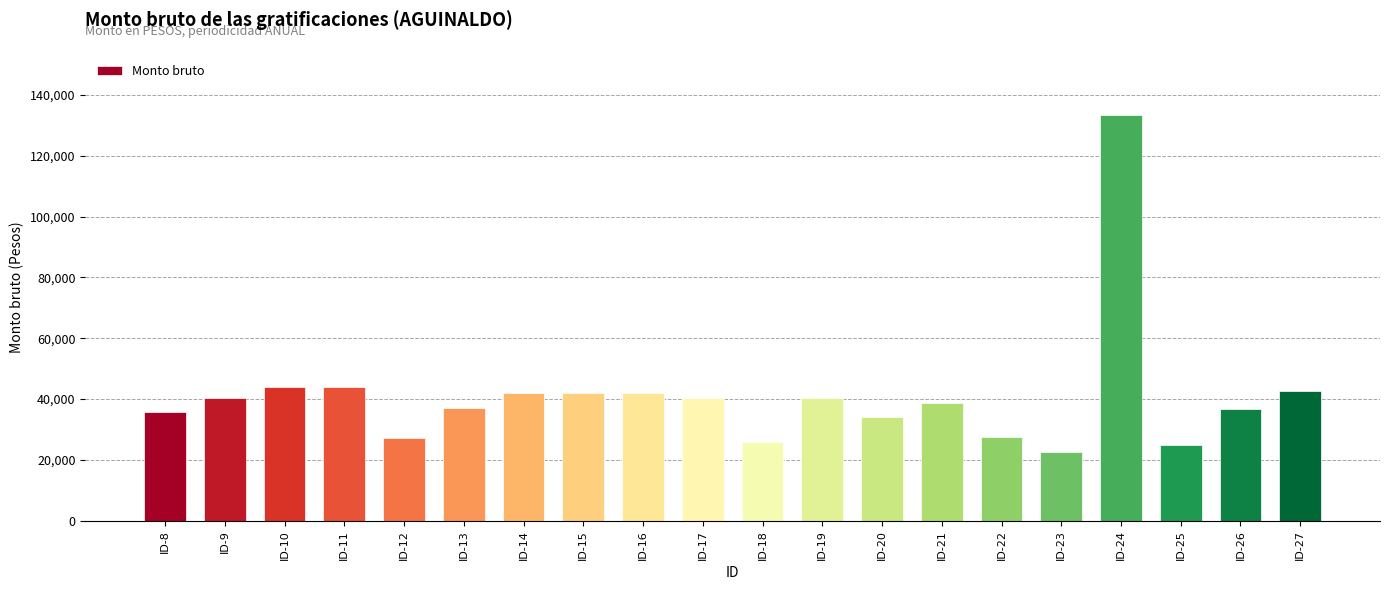

What is the greatest value displayed?

133549.5